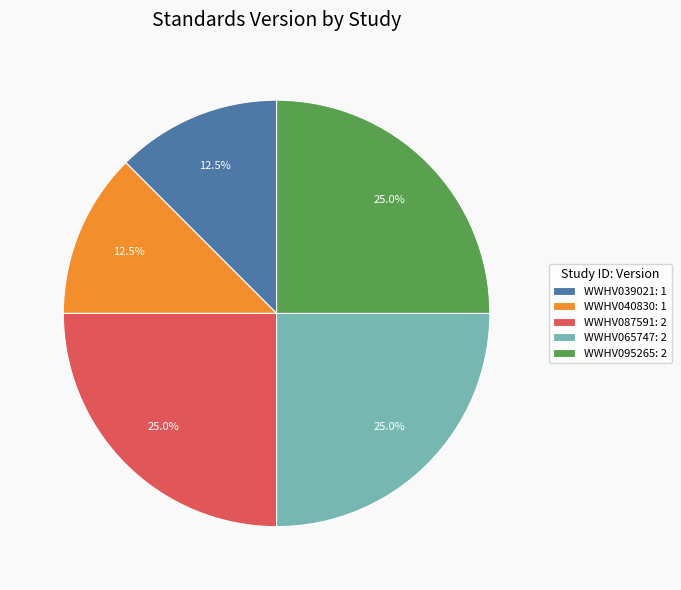

Count the number of slices in the pie.

5